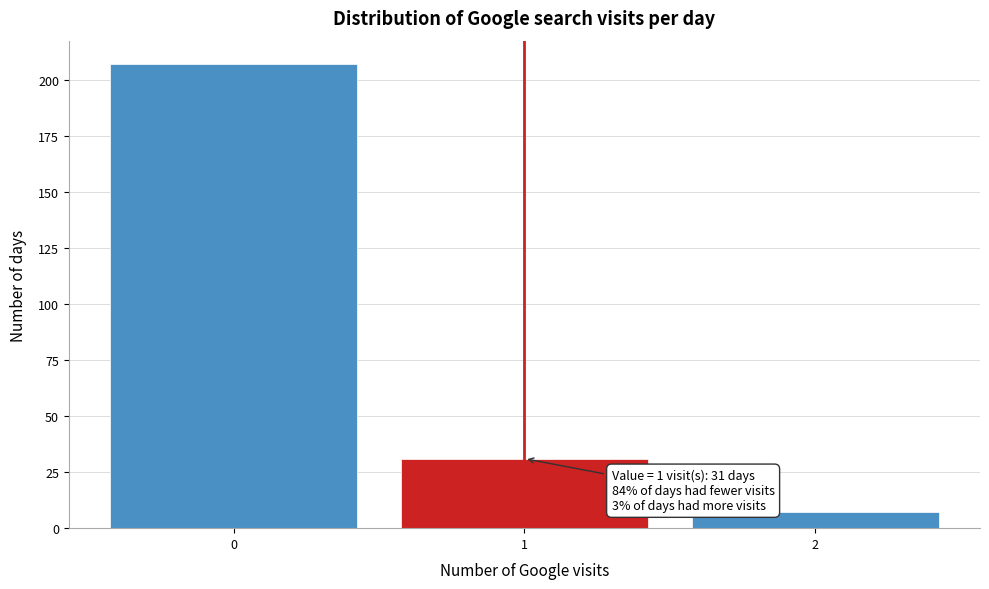

Over which range of the x-axis is the bar tallest?

-0.5 to 0.5